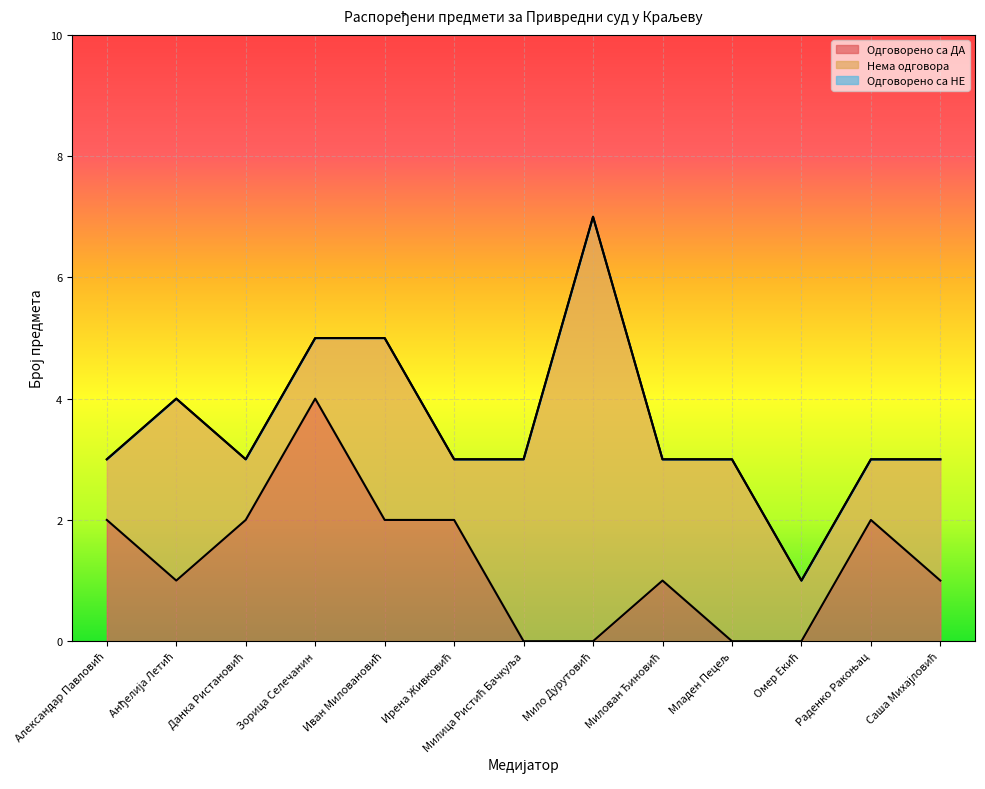

Where is the first local minimum for Одговорено са ДА?

Анђелија Летић